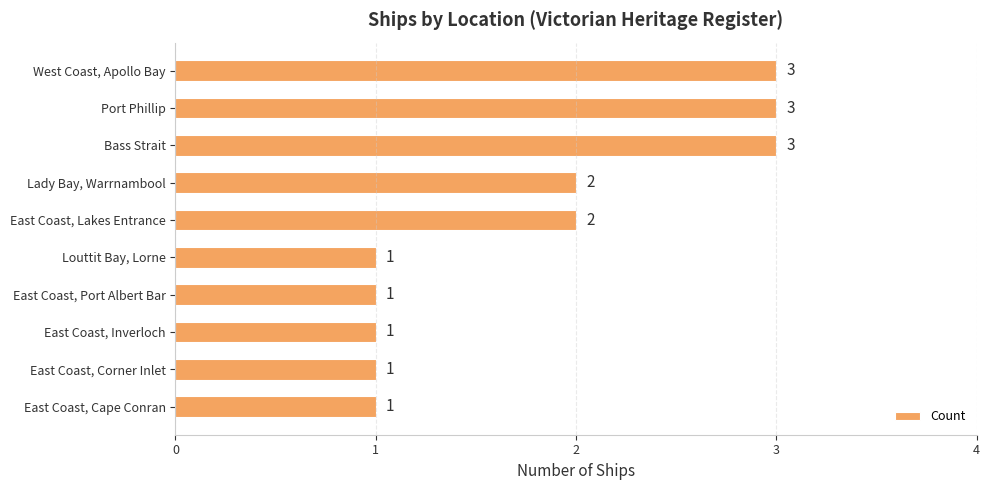

What is the maximum value shown in the chart?

3